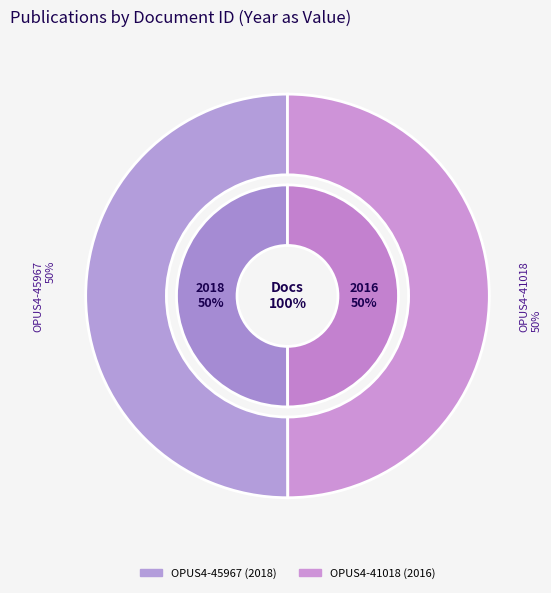

True or false: OPUS4-45967 accounts for 50% of the total.

True